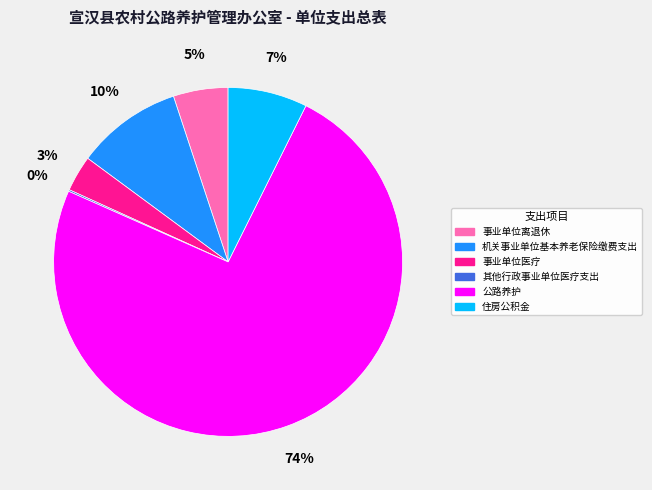

Does any single category account for the majority?

Yes